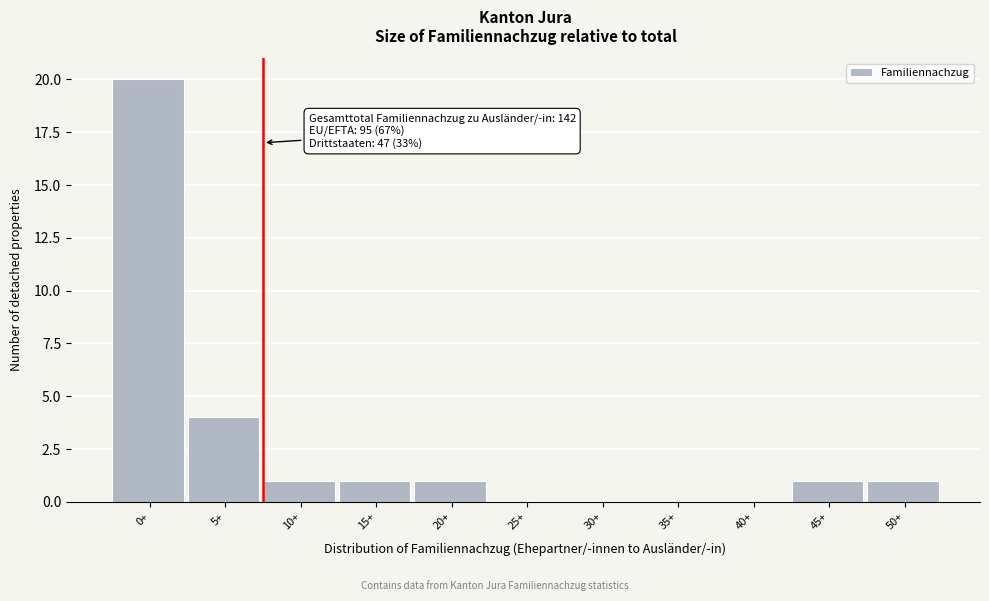

Reading right to left, what are all the values shown in this chart?

50+=1	45+=1	40+=0	35+=0	30+=0	25+=0	20+=1	15+=1	10+=1	5+=4	0+=20